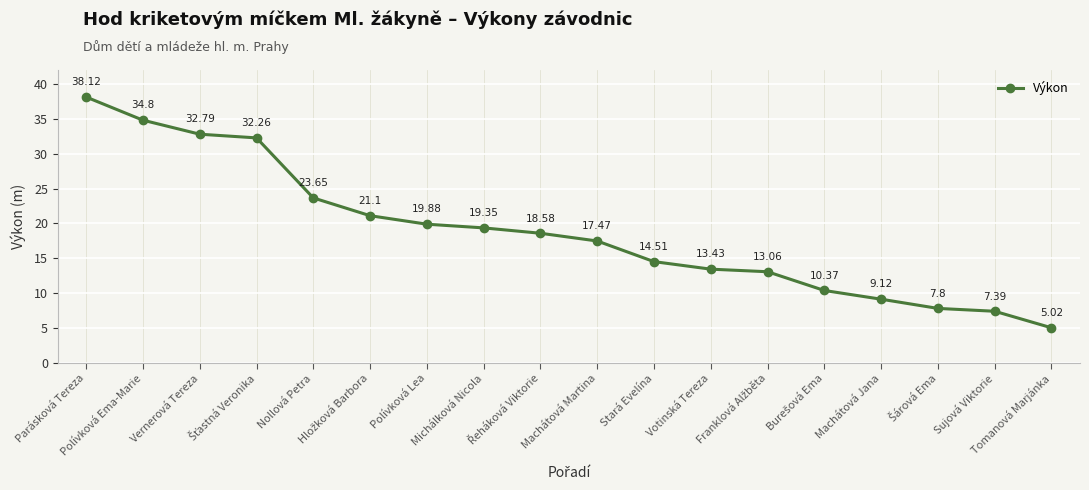

What is the maximum value shown in the chart?

38.1